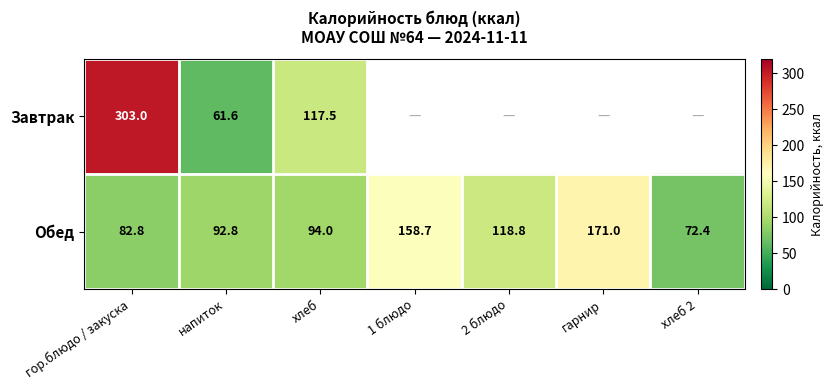

What is the difference between the maximum and minimum values in the Обед series?

98.6